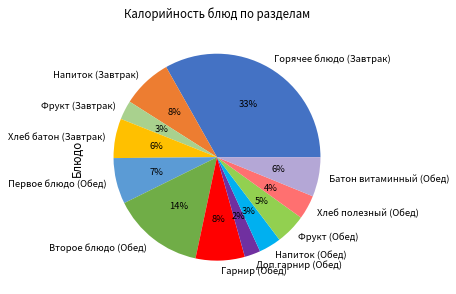

Approximately how many times larger is the value at Фрукт (Обед) compared to Хлеб батон (Завтрак)?

0.8